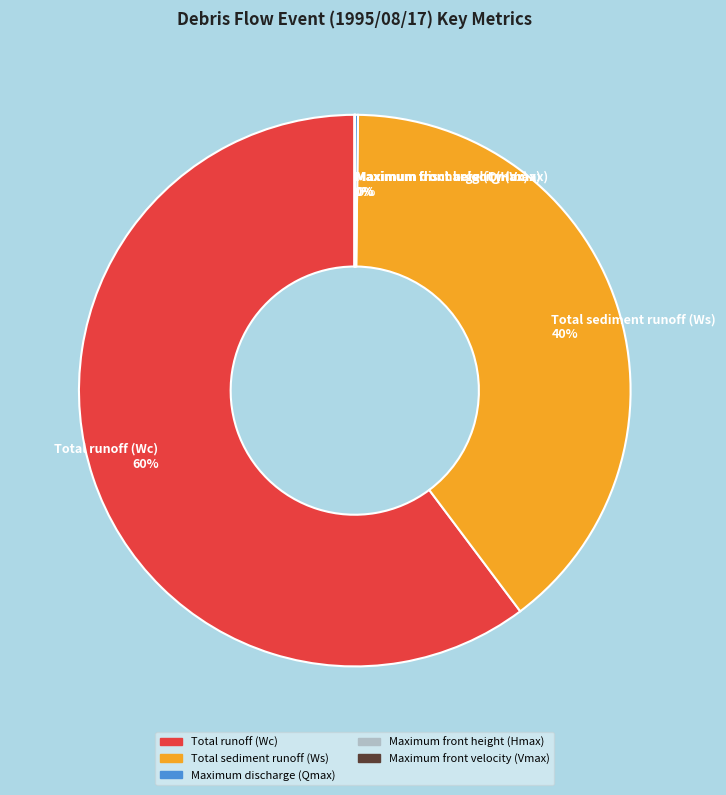

To the nearest percent, what portion does Total sediment runoff (Ws) represent?

40%